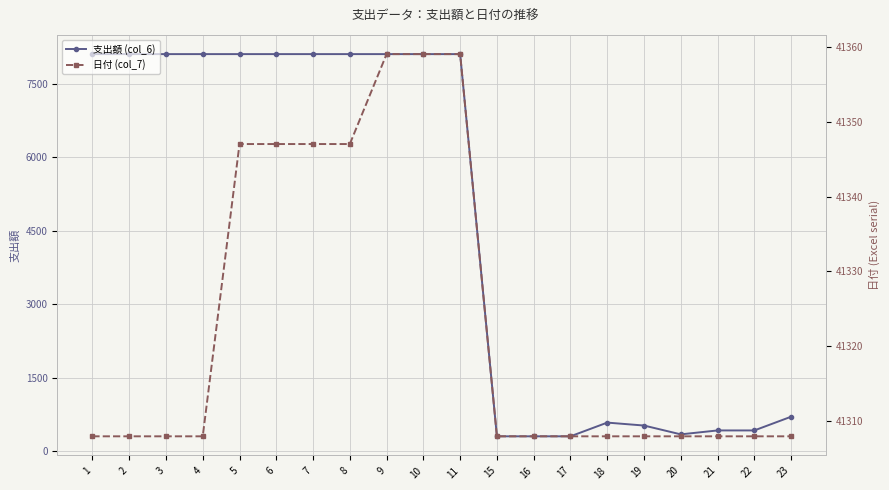

What is the sum of all 支出額 (col_6) values?

92980